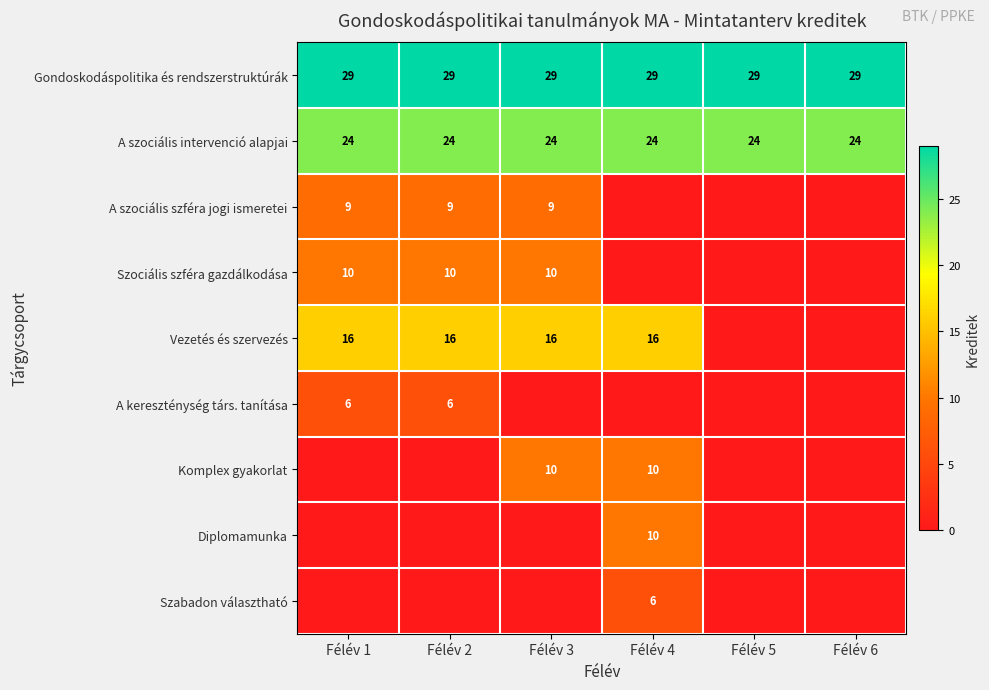

At which category is the sum across all series the highest?

Félév 3